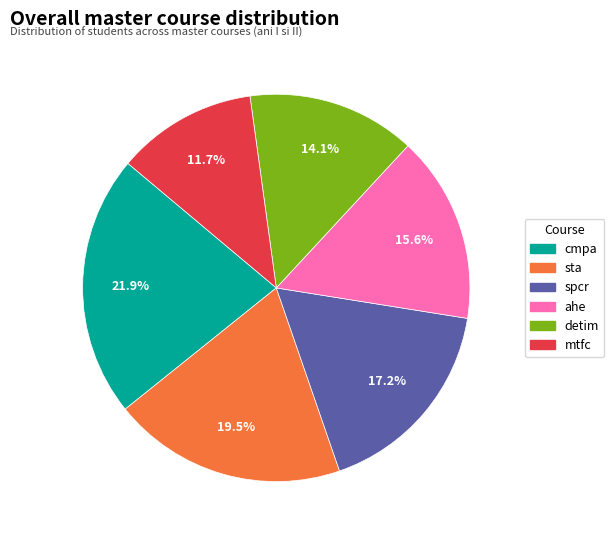

Is there any slice that represents more than half of the pie?

No